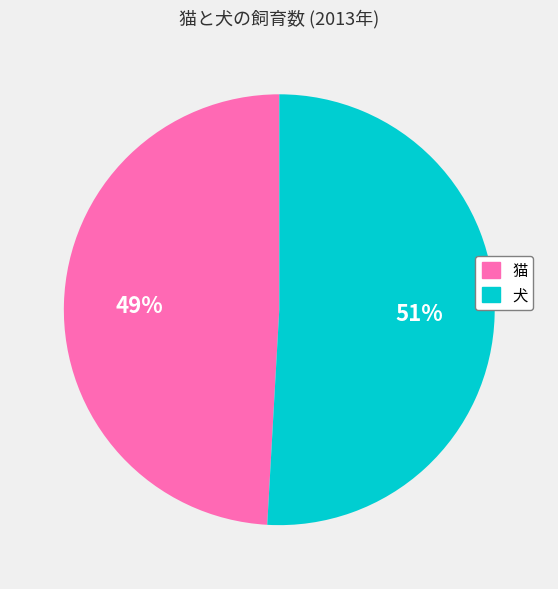

Is the sum of 犬 and 猫 greater than half?

Yes